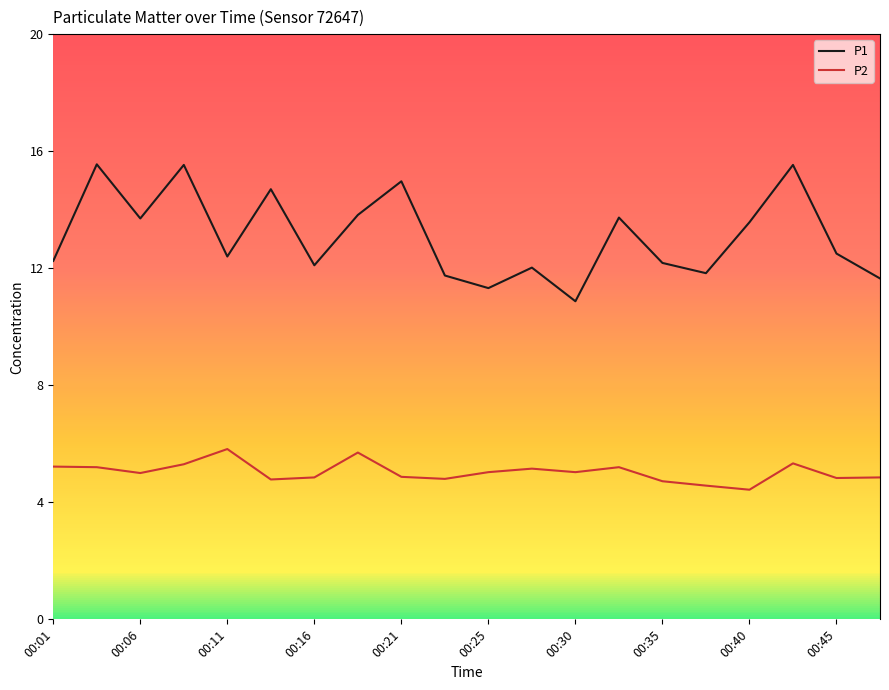

What is the minimum value for P1?

10.9